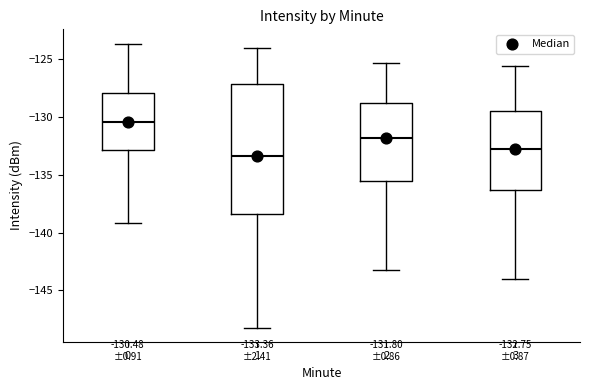

Which box has the highest median line?

0